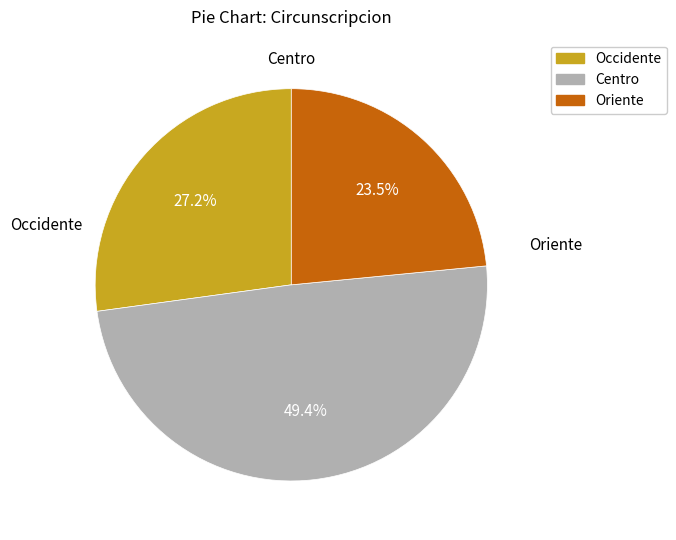

How many slices are in this pie chart?

3